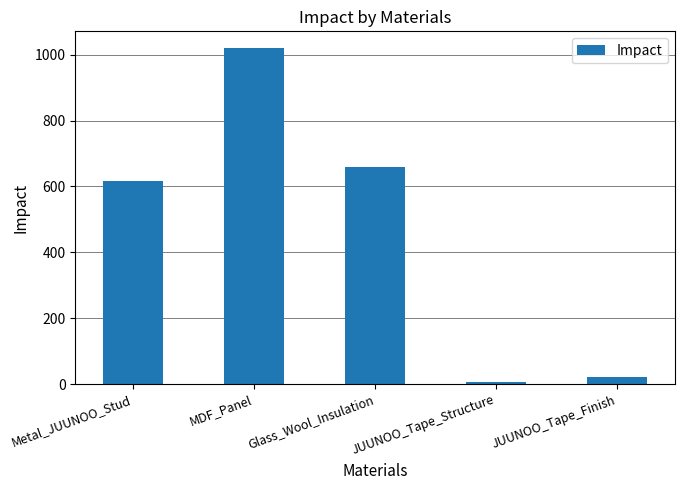

True or false: the data shows 283.3 at Metal_JUUNOO_Stud.

False